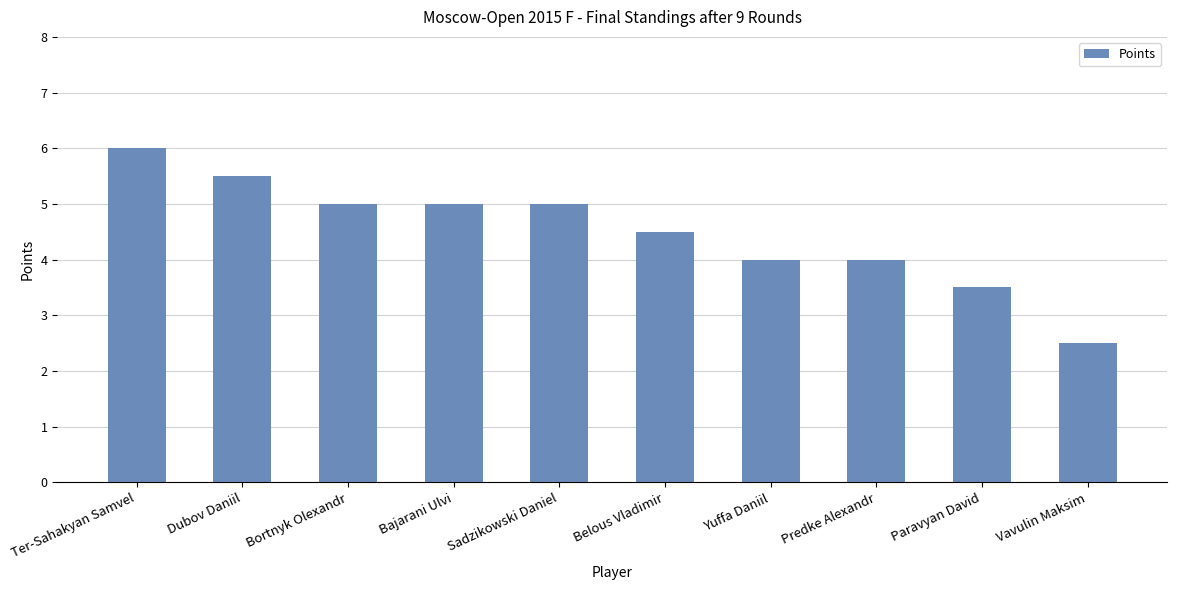

Between Paravyan David and Sadzikowski Daniel, which is larger?

Sadzikowski Daniel